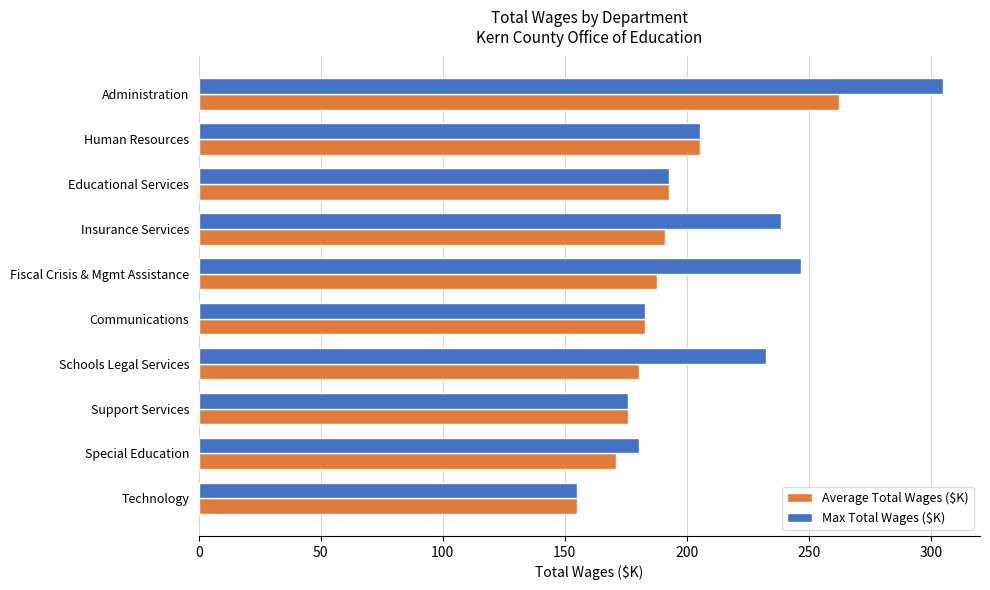

At which category is the sum across all series the highest?

Administration